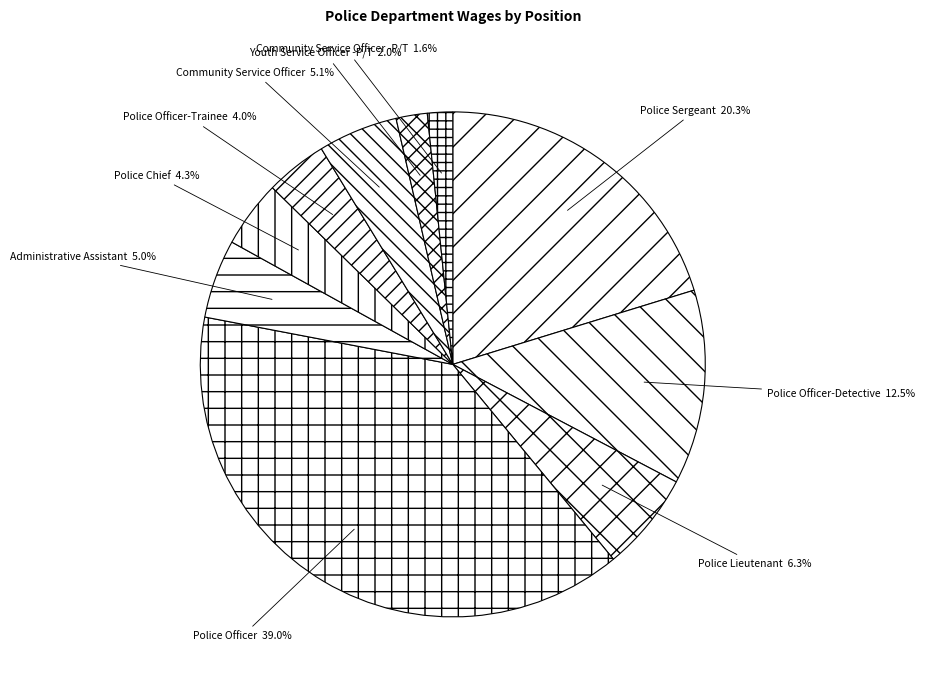

To the nearest percent, what portion does Police Officer-Trainee represent?

4%